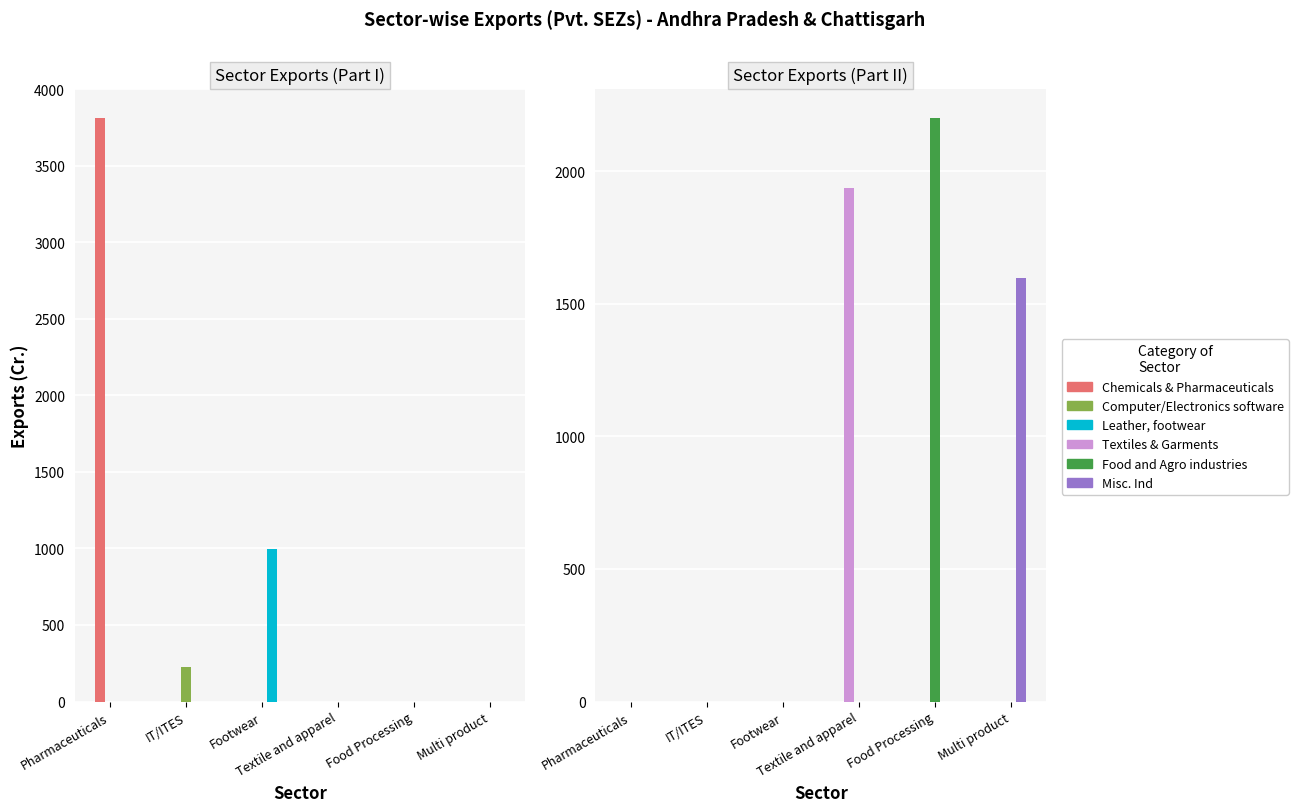

Rank the series at Footwear from highest to lowest value.

Leather, footwear, Chemicals & Pharmaceuticals, Computer/Electronics software, Textiles & Garments, Food and Agro industries, Misc. Ind